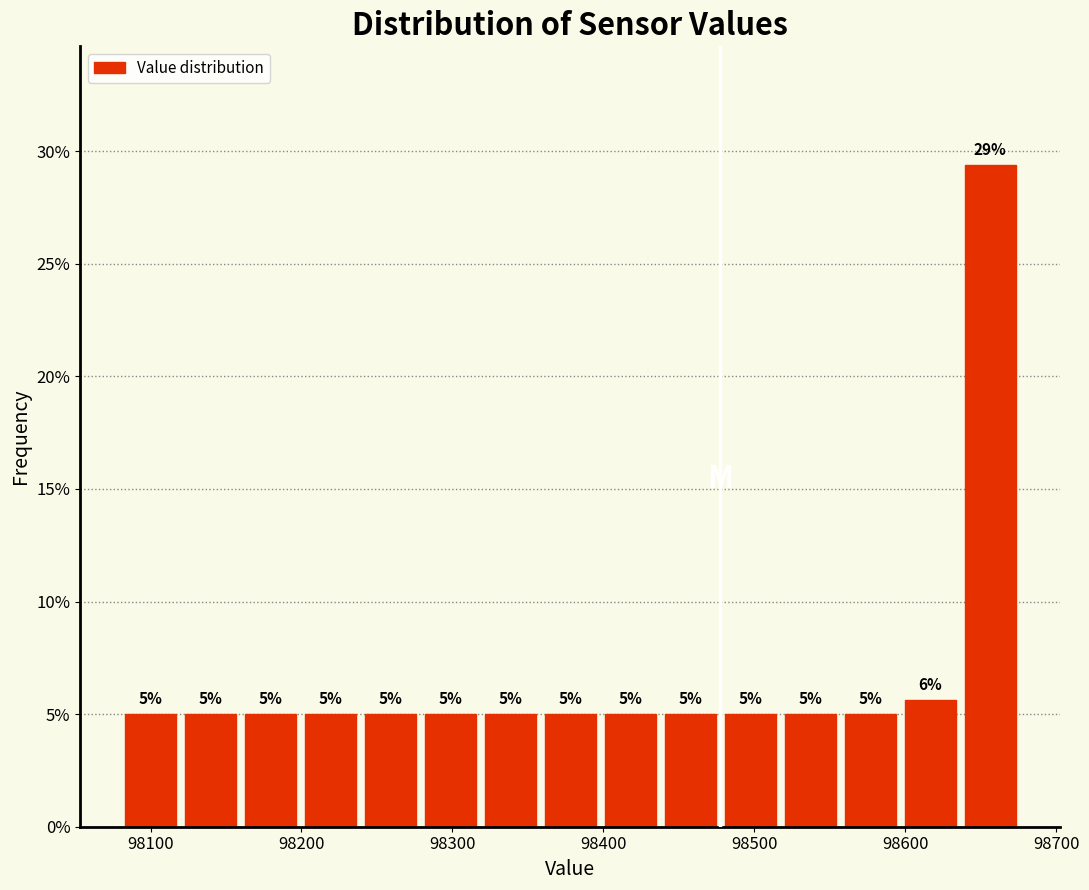

Around what value on the x-axis is the tallest bar? Give the approximate position of its centre, as read against the axis.

98660